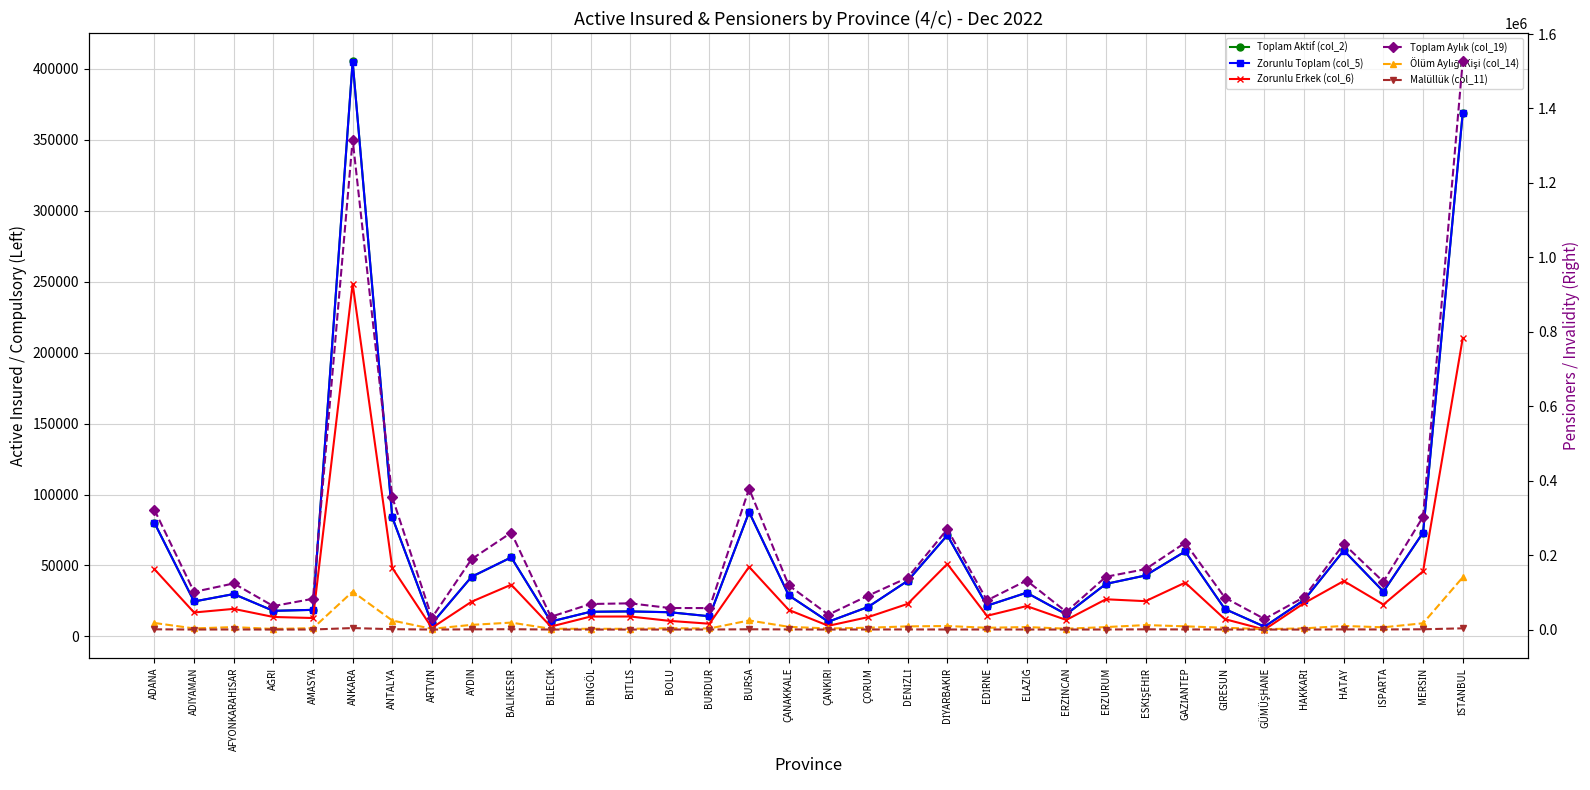

What is the lowest value of the Zorunlu Erkek (col_6) series?

4833